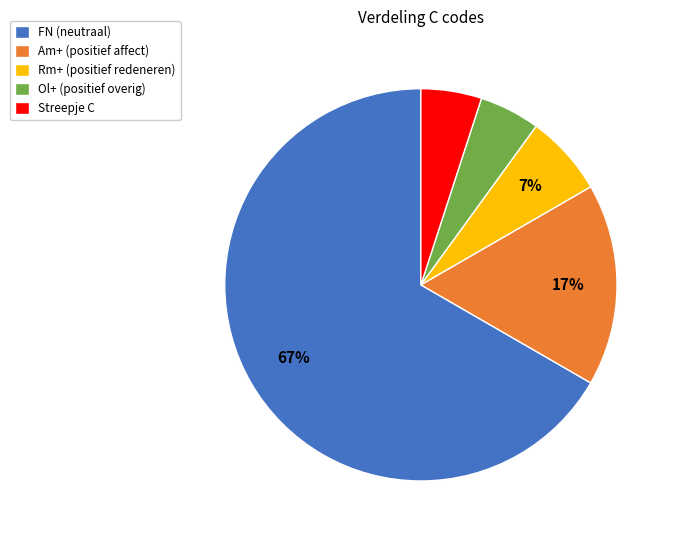

Which category accounts for the majority?

FN